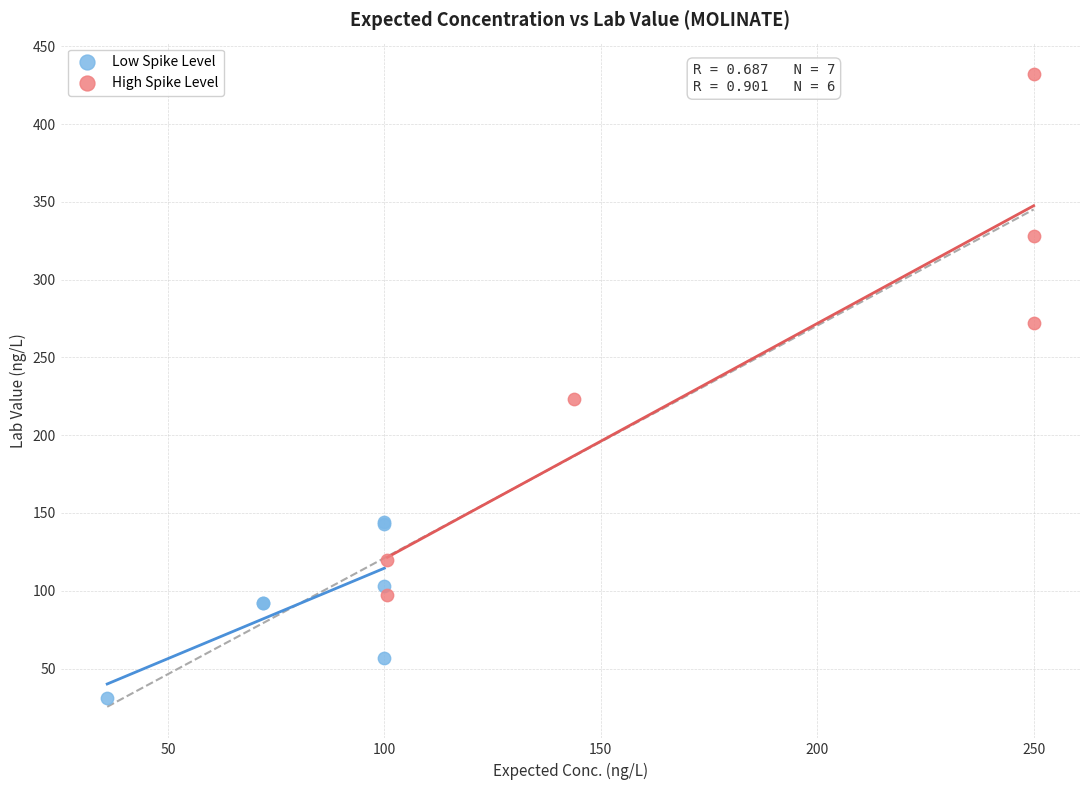

Which series contains the lowest Y value?

Low Spike Level